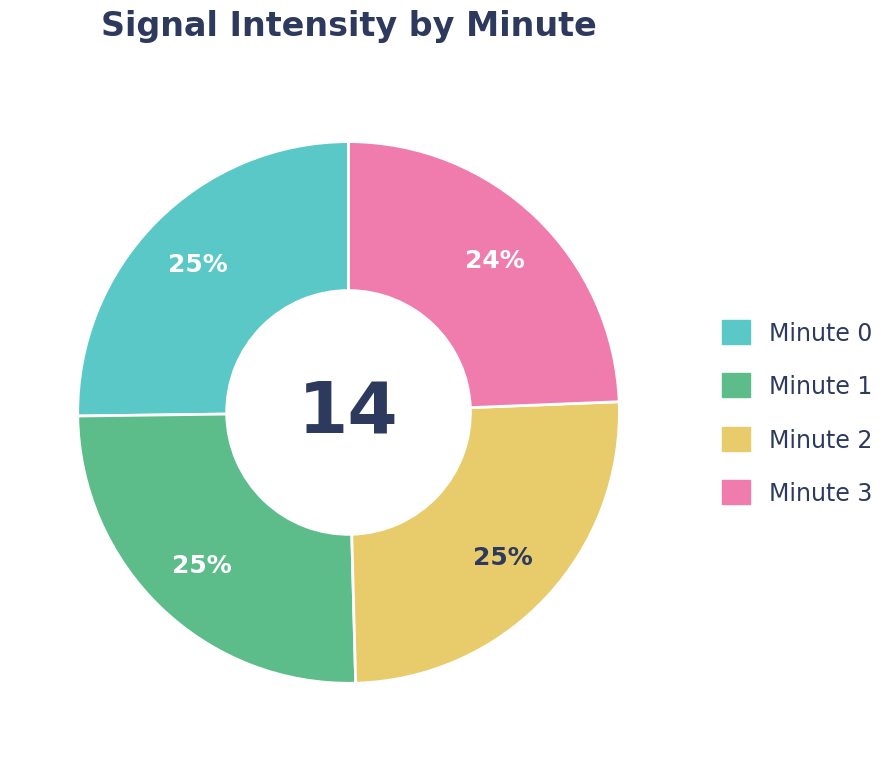

Is it true that Minute 3 is 13% of the pie?

False